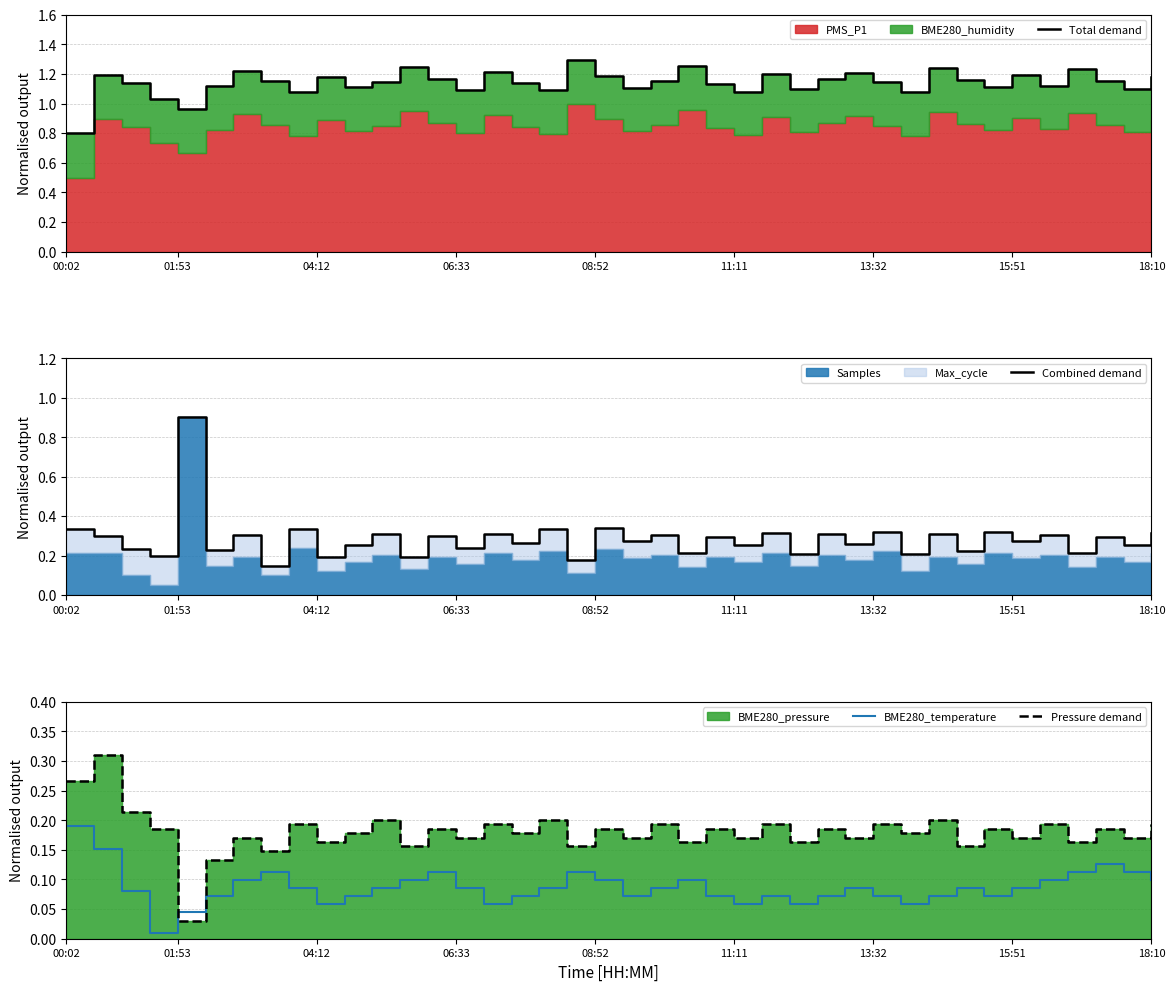

At how many categories does at least one series exceed 0?

40